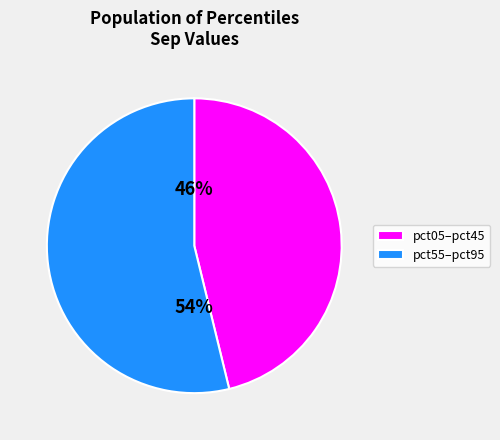

Which slice is the smallest?

pct05–pct45